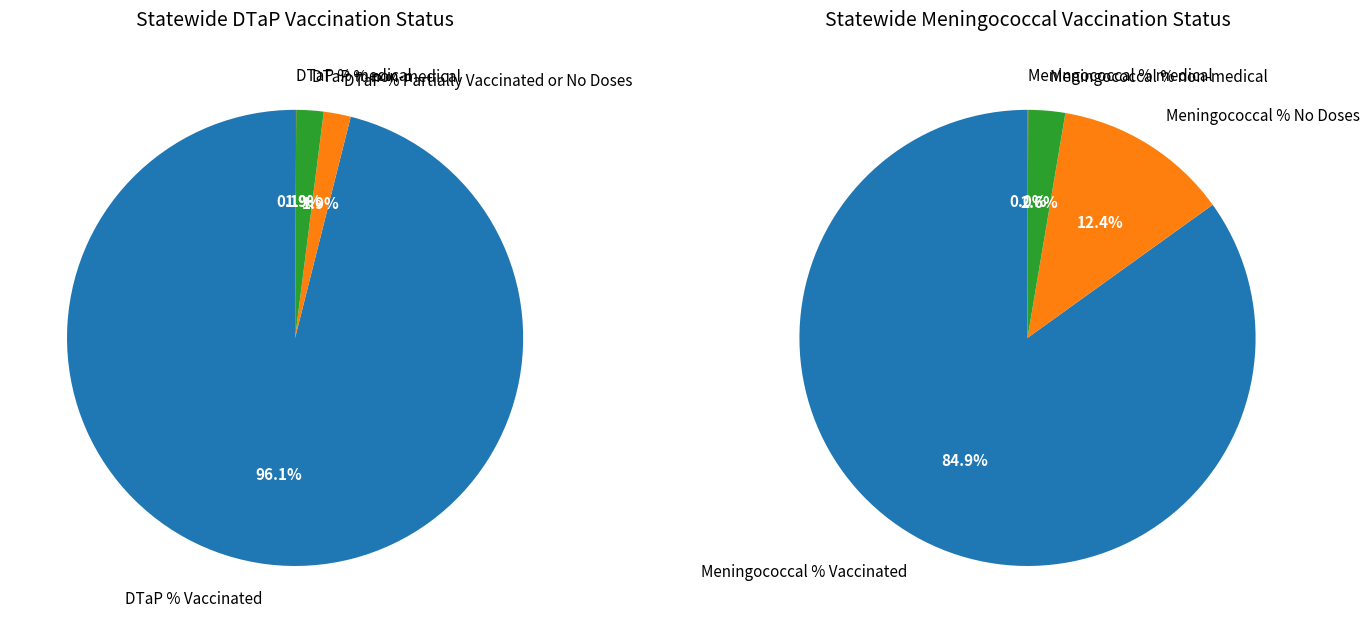

How many segments does this pie chart have?

4